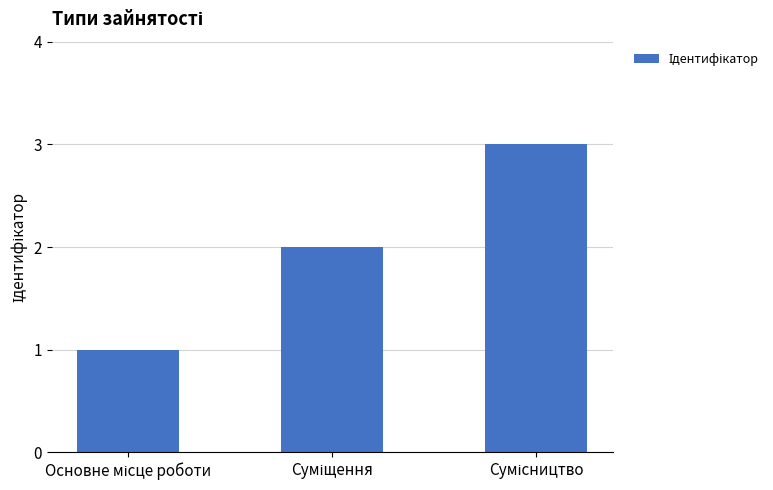

What is the sum of all values?

6